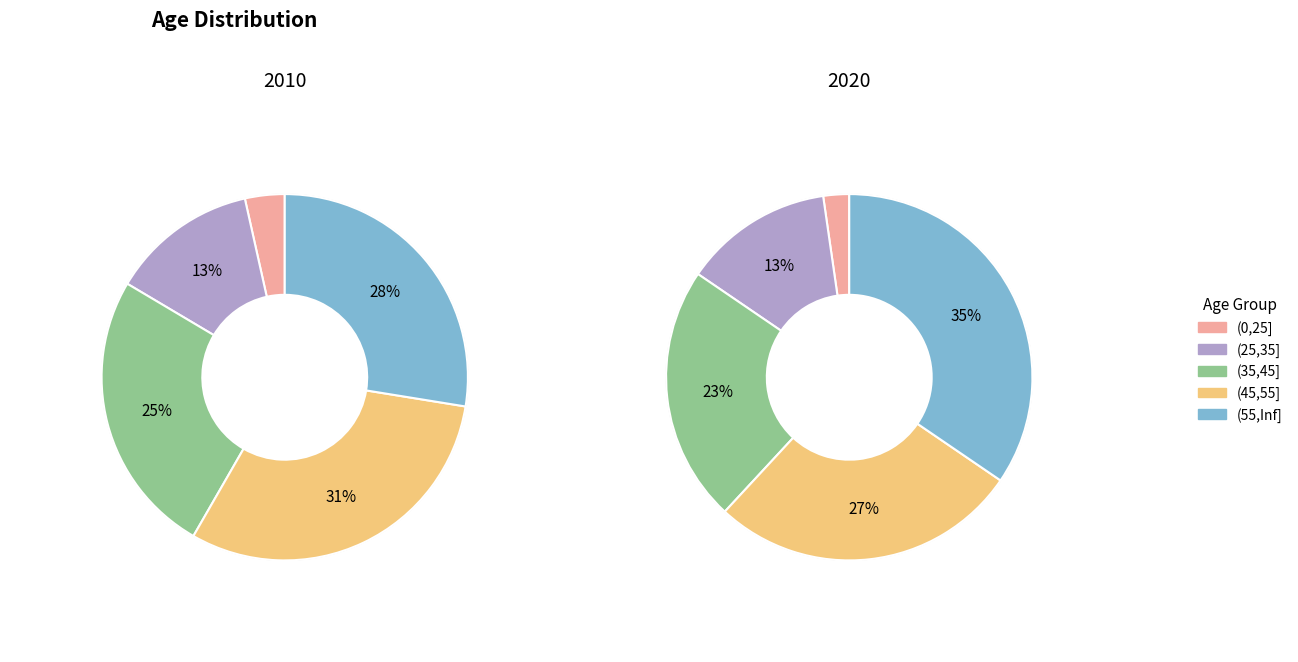

How much of the chart is everything except 4?

87.2%